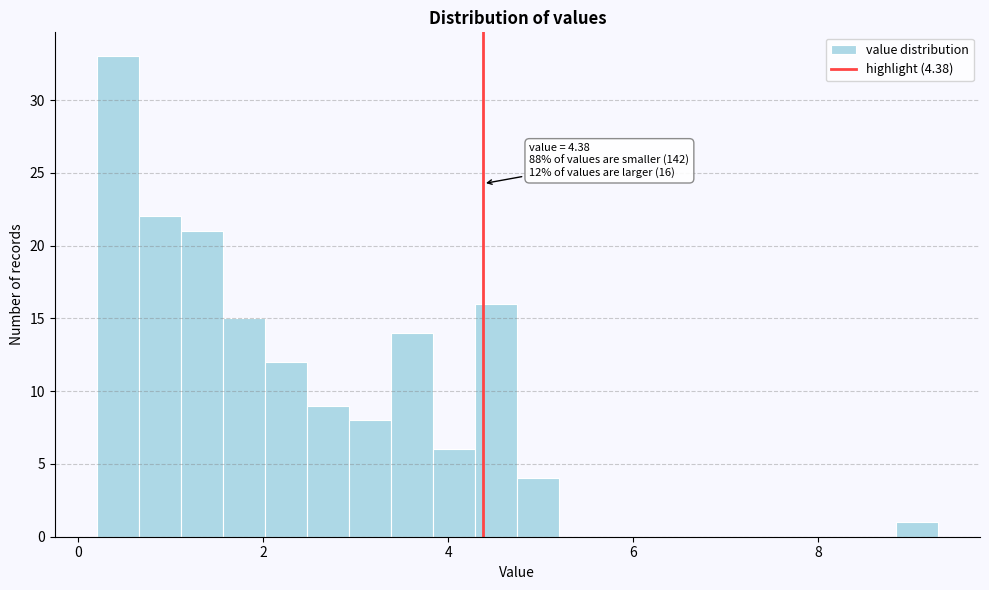

Around what value on the x-axis is the tallest bar? Give the approximate position of its centre, as read against the axis.

0.4